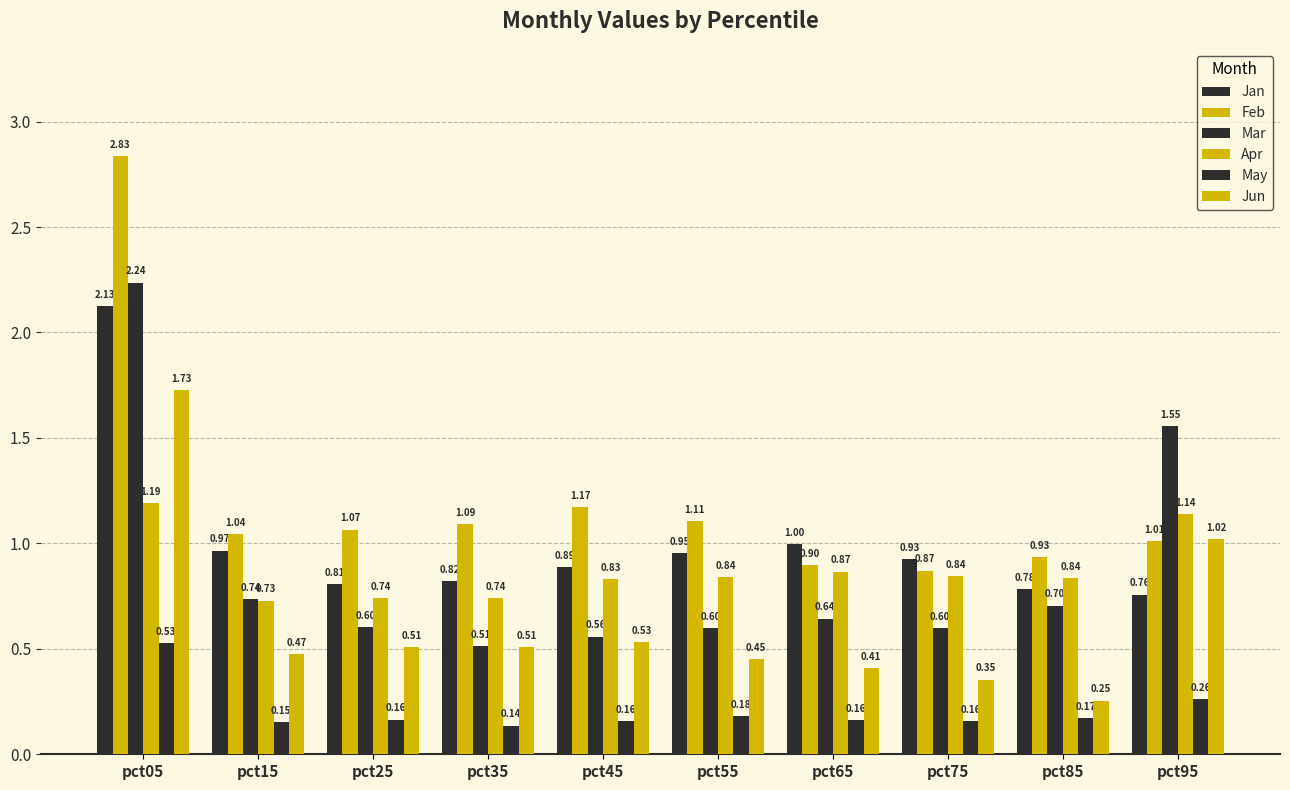

How many groups of bars are there?

10